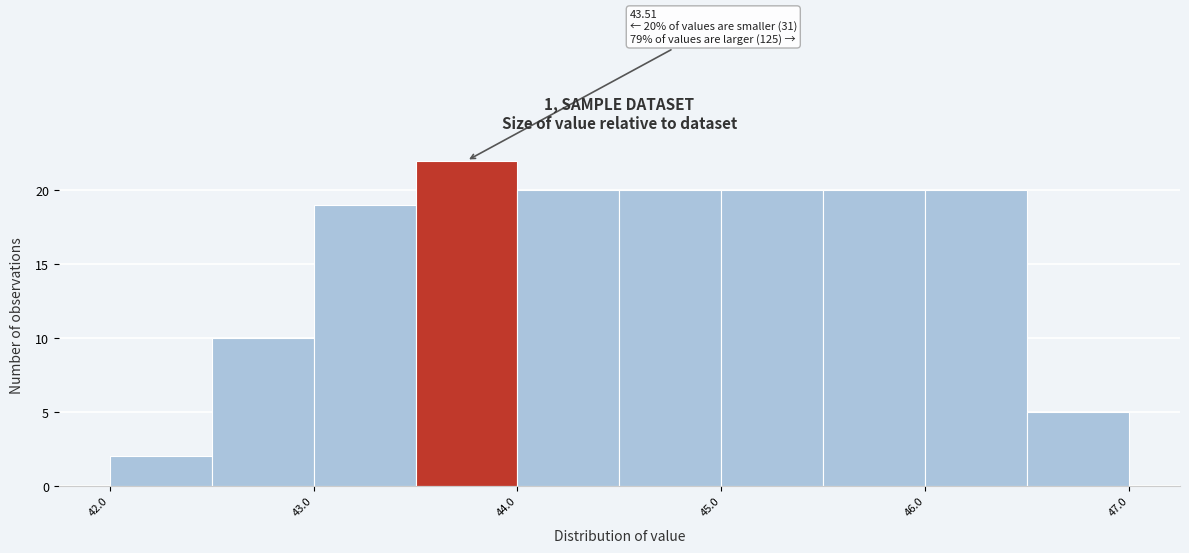

Over which range of the x-axis is the bar tallest?

43.5 to 44.0